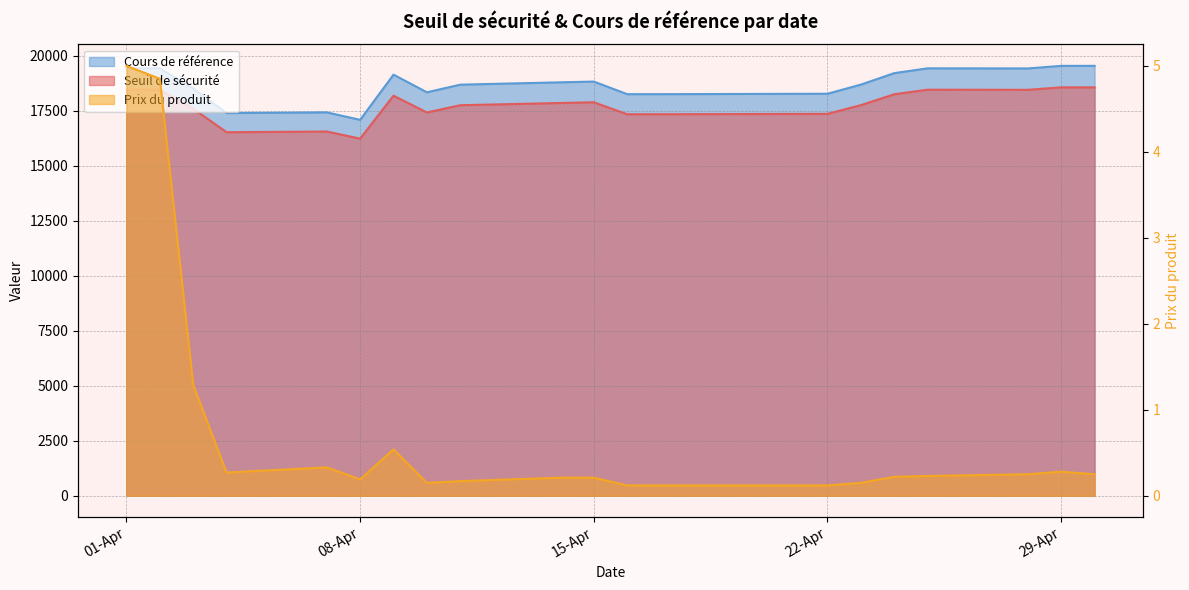

At which category does Cours de référence reach its first local valley?

2025-04-04